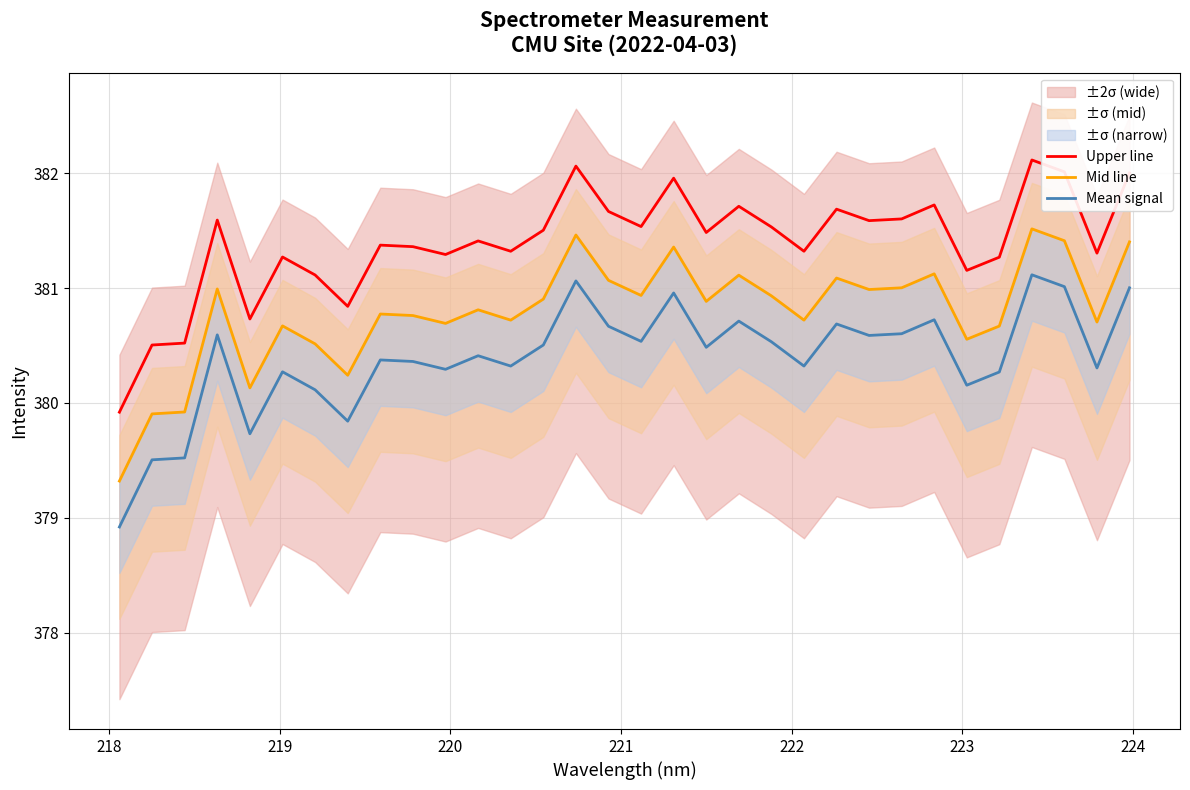

What is the average value of the Mid line series?

380.8